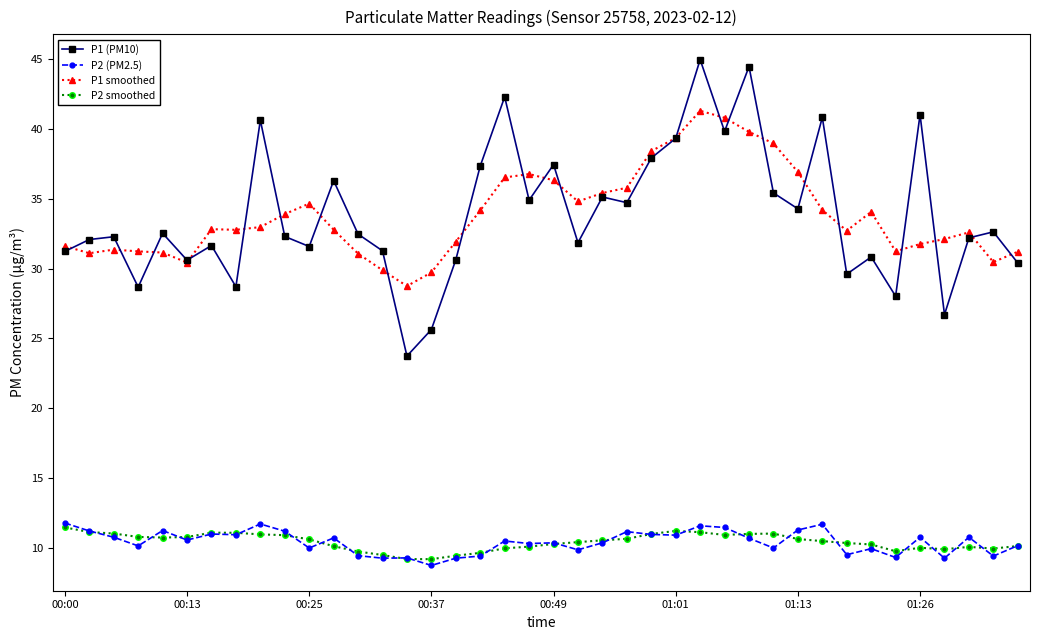

True or false: P1 smoothed has more than 2 interior local peaks.

True